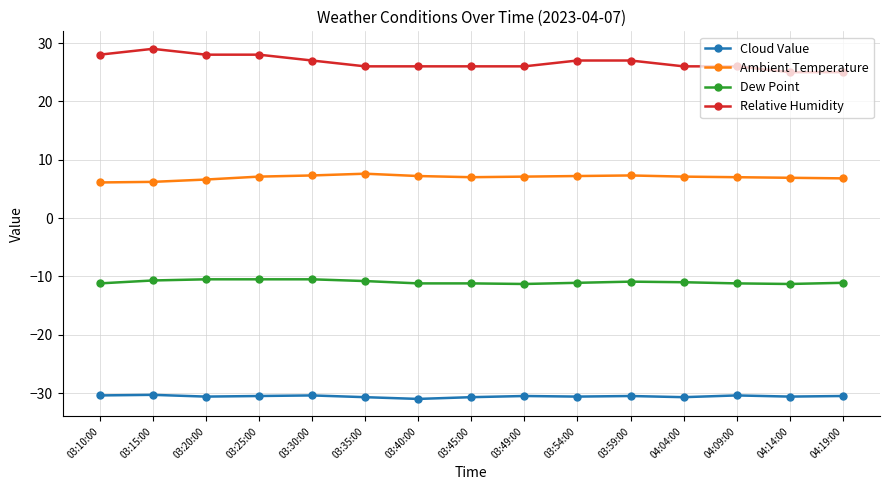

True or false: Dew Point has more than 0 interior local peaks.

True